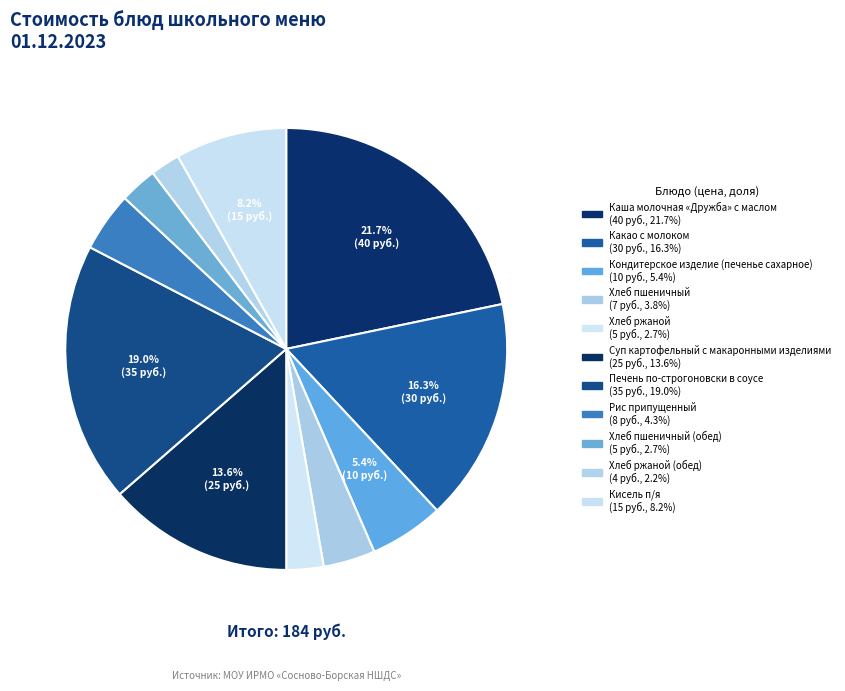

What is the largest slice in the pie chart?

Каша молочная «Дружба» с маслом